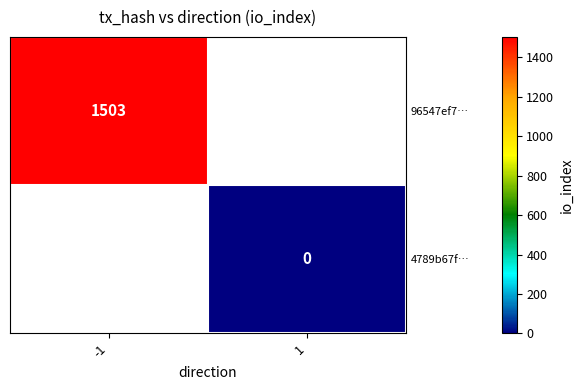

What is the maximum value shown in the chart?

1503.0